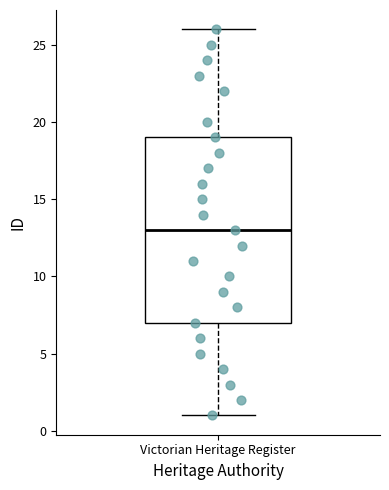

Transcribe this box plot: give where the median line is, the range the box spans, and where the two whiskers end, as read against the y-axis. The values are not printed on the chart, so give them approximately, as read against the axis.

median 13, box 7 to 19, whiskers 1 to 26